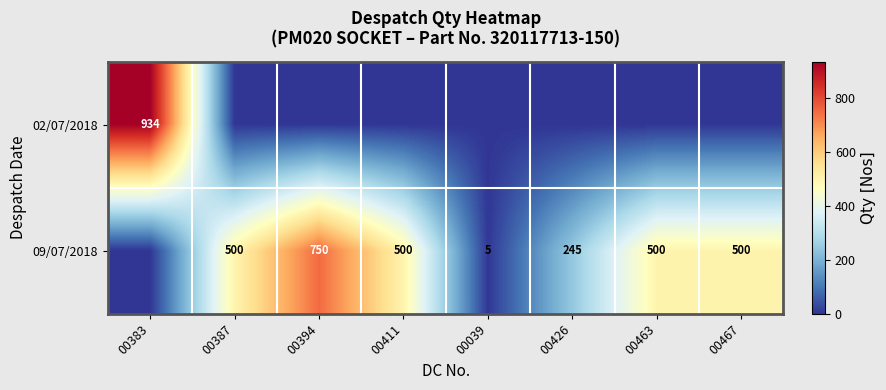

The value of 09/07/2018 at 00411 is 175. True or false?

False